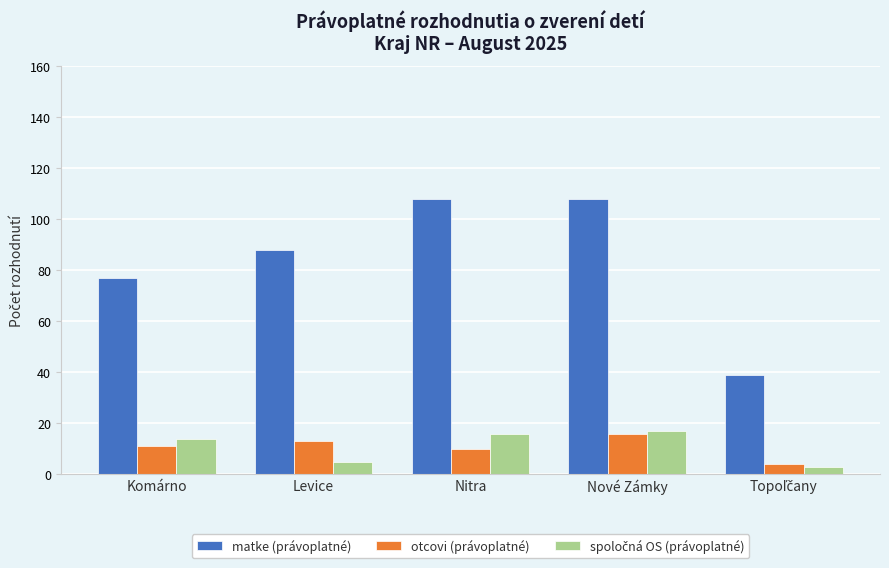

How many data points does each series have?

5